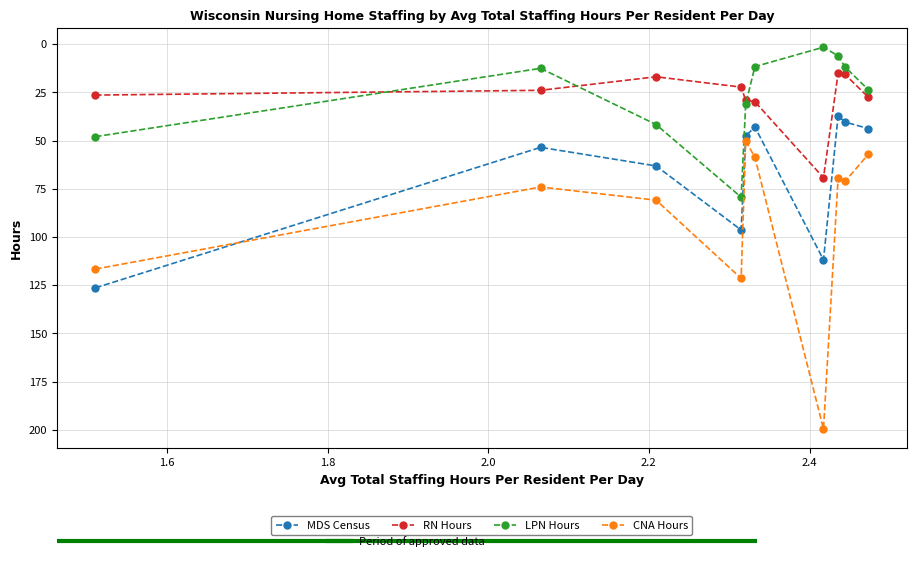

List the series in order of their peak value, lowest first.

RN Hours, LPN Hours, MDS Census, CNA Hours